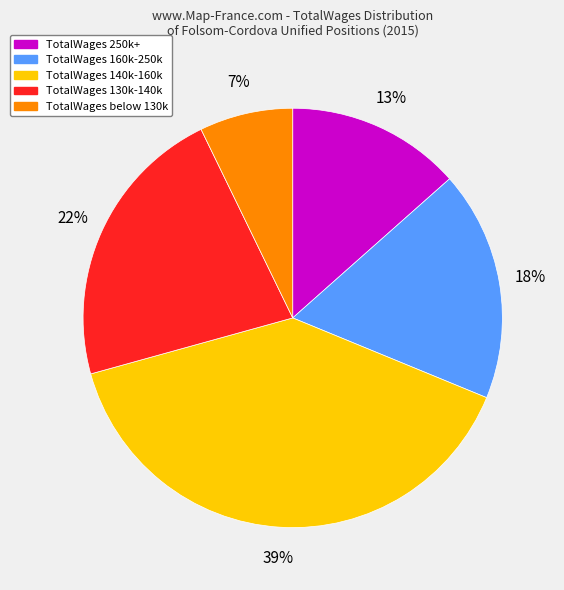

How many slices are in this pie chart?

5